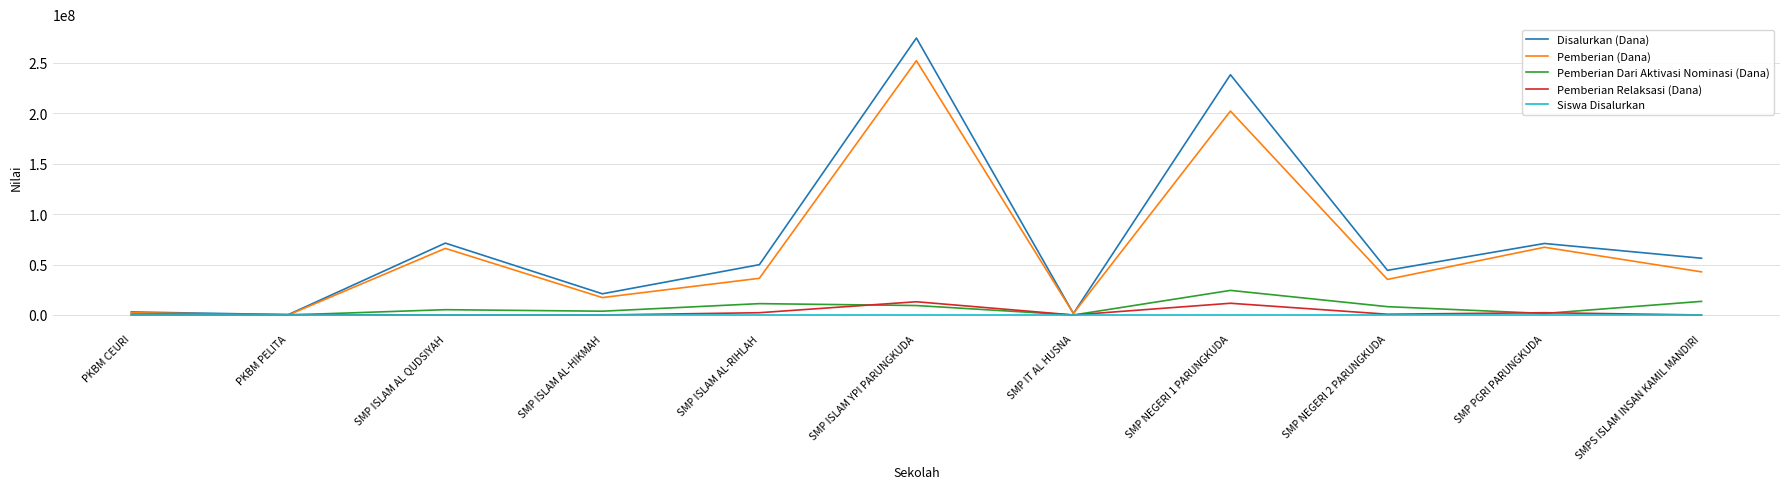

The value of Disalurkan (Dana) at SMPS ISLAM INSAN KAMIL MANDIRI is 73577794. True or false?

False